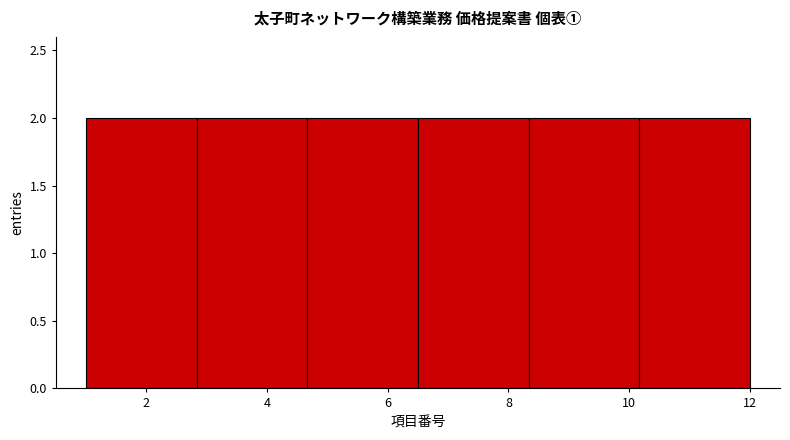

Reading left to right, transcribe this chart: for each bar, give the range it covers on the x-axis and its height. Neither the bar edges nor the heights are printed on the chart, so give them approximately, as read against the axes.

1.0 to 2.8: 2
2.8 to 4.6: 2
4.6 to 6.6: 2
6.6 to 8.4: 2
8.4 to 10.2: 2
10.2 to 12.0: 2